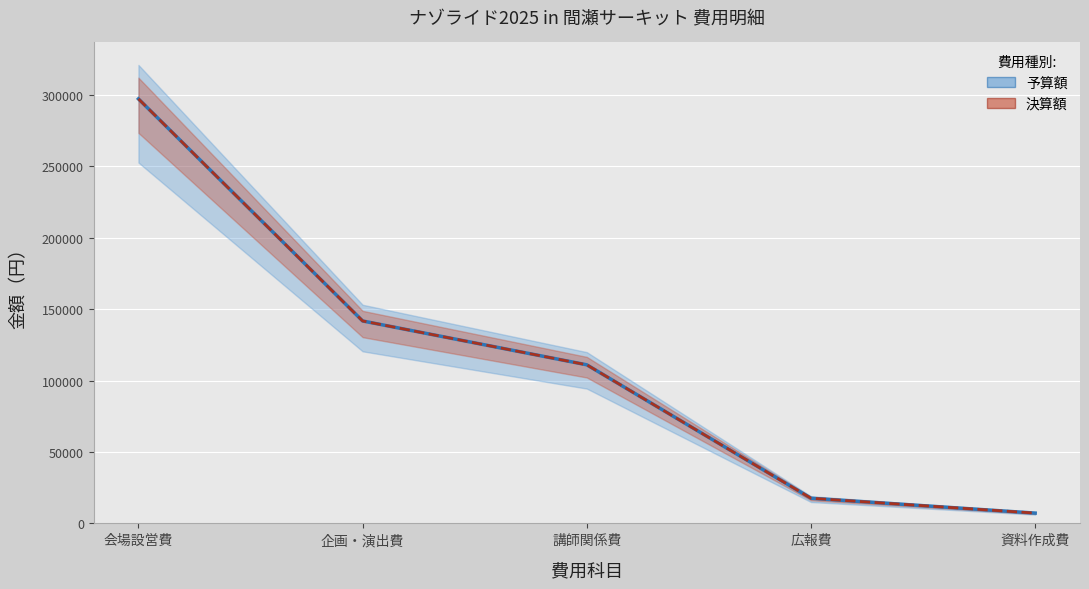

True or false: 予算額 and 決算額 cross at least once.

False